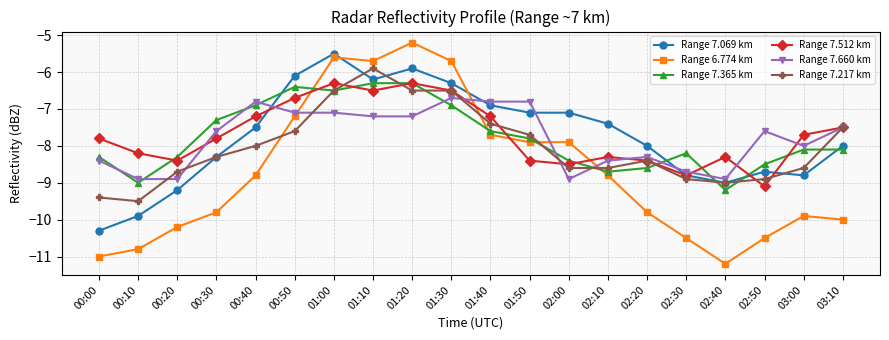

How many values in the Range 7.660 km series are below -7?

16